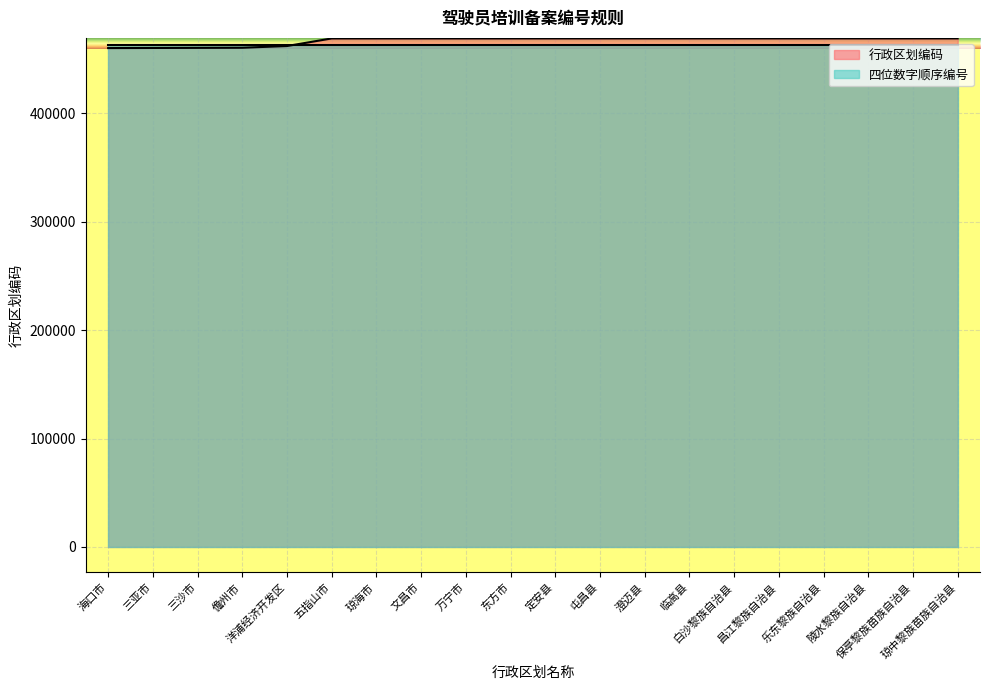

What is the greatest value displayed?

469030